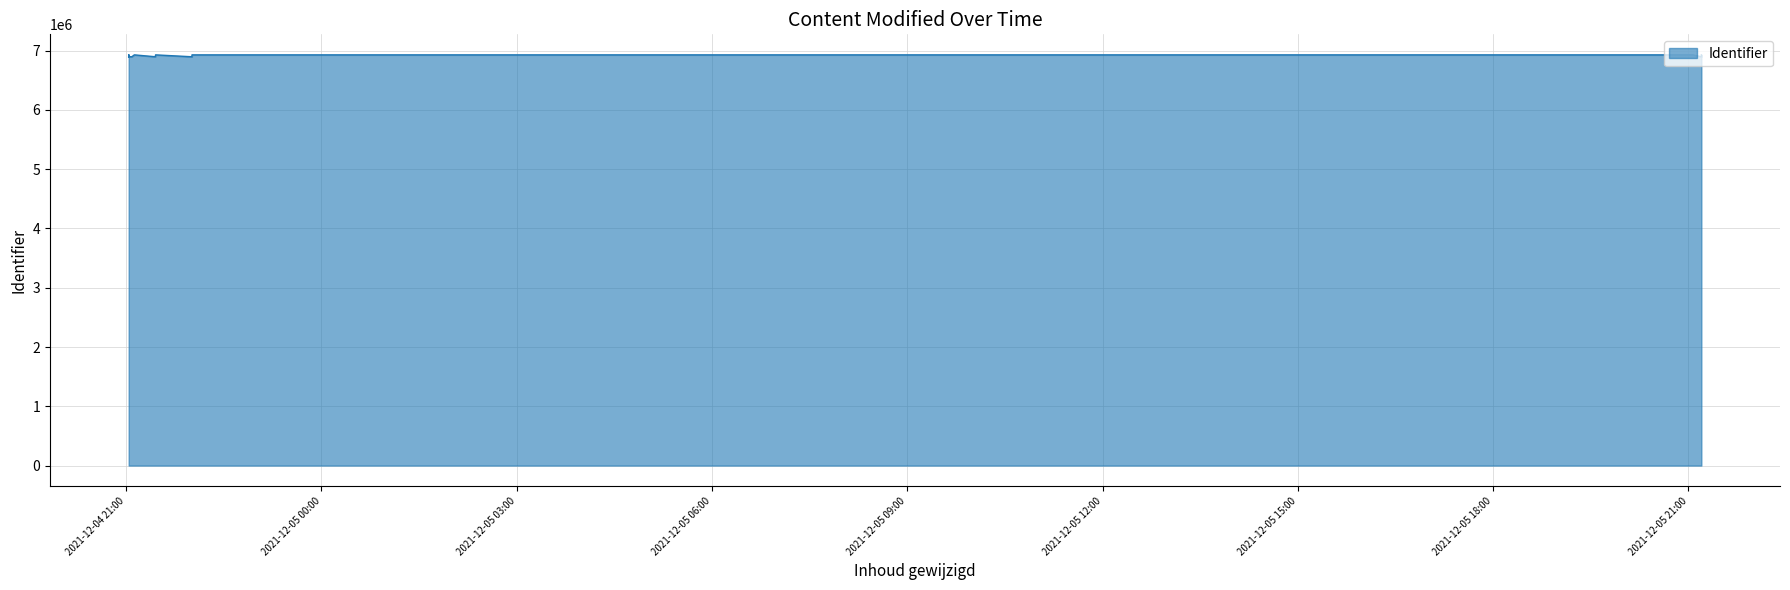

What is the maximum value shown in the chart?

6927745